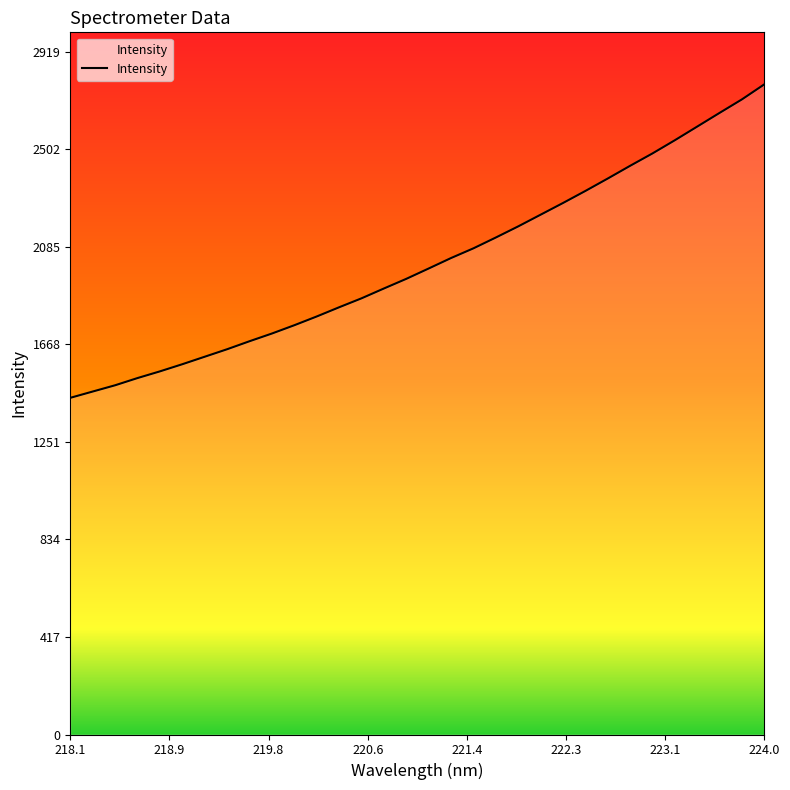

What is the smallest value displayed?

1439.7